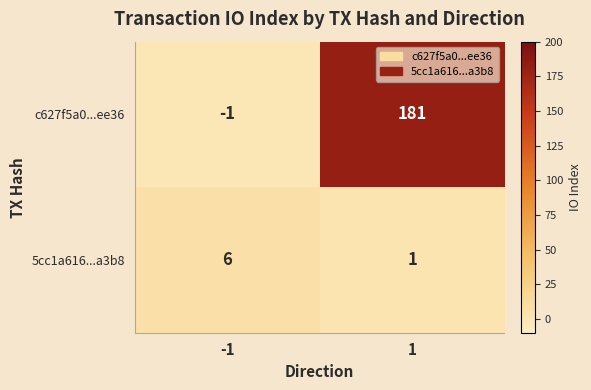

Reading left to right, what are all the values shown in this chart?

c627f5a0...ee36: -1	181
5cc1a616...a3b8: 6	1